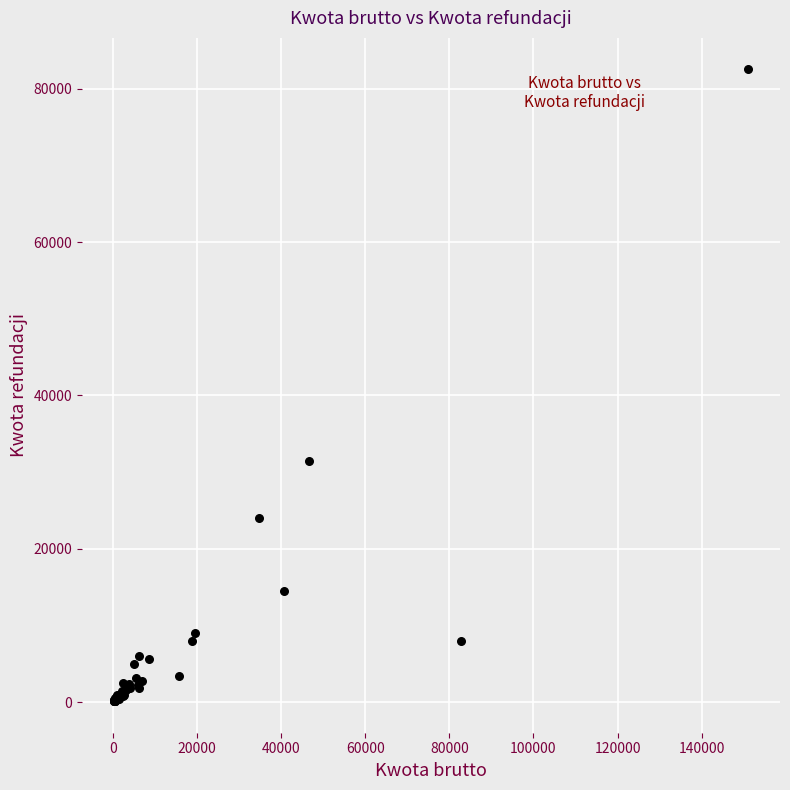

What Y value in the scatter plot is closest to 41313?

31500